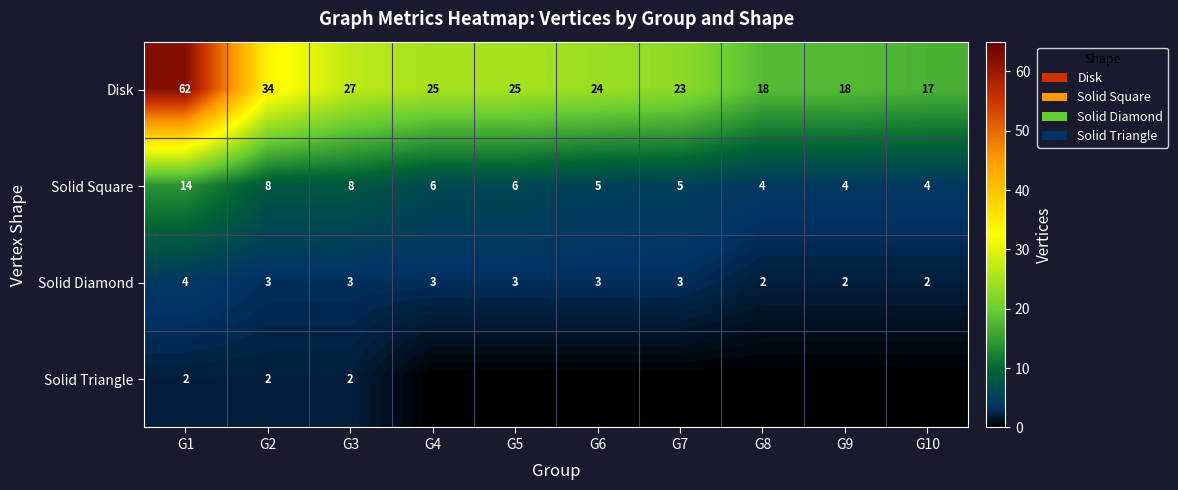

What is the sum of all Solid Diamond values?

28